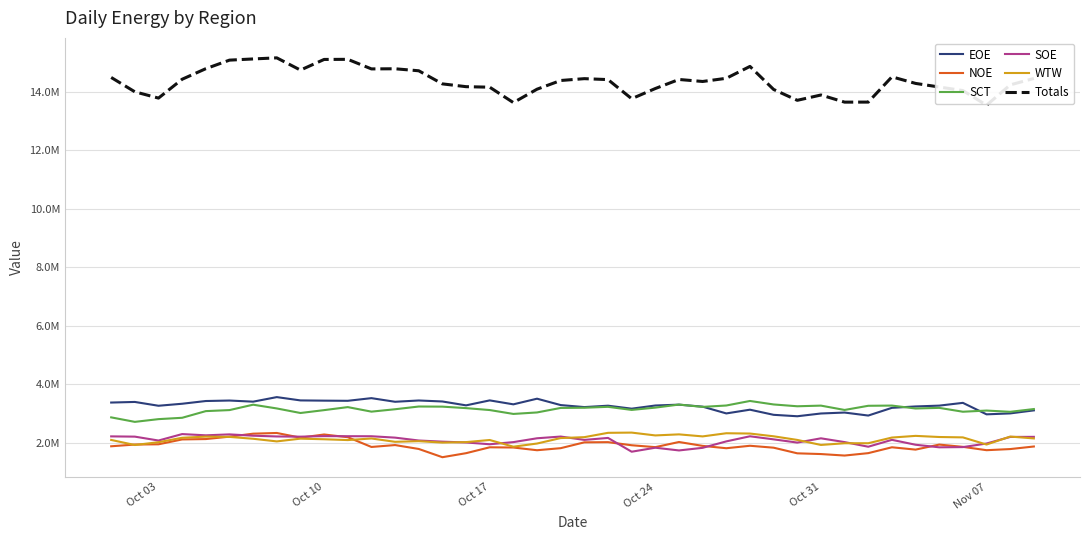

In Totals, how many points are higher than both neighbors (excluding endpoints)?

8